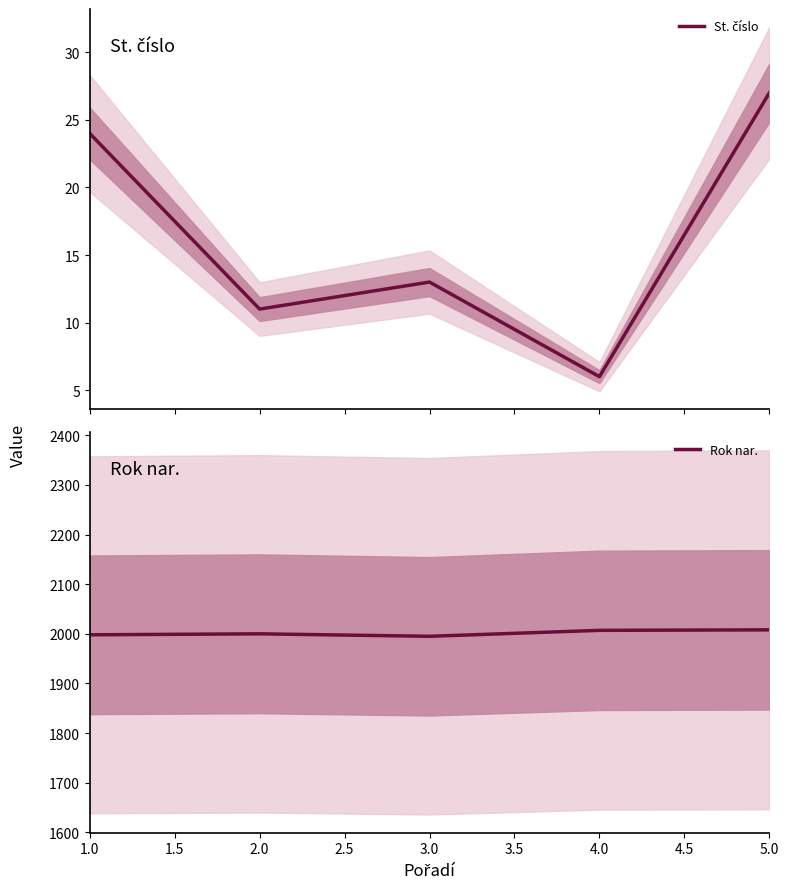

What is the lowest value of the Rok nar. series?

1995